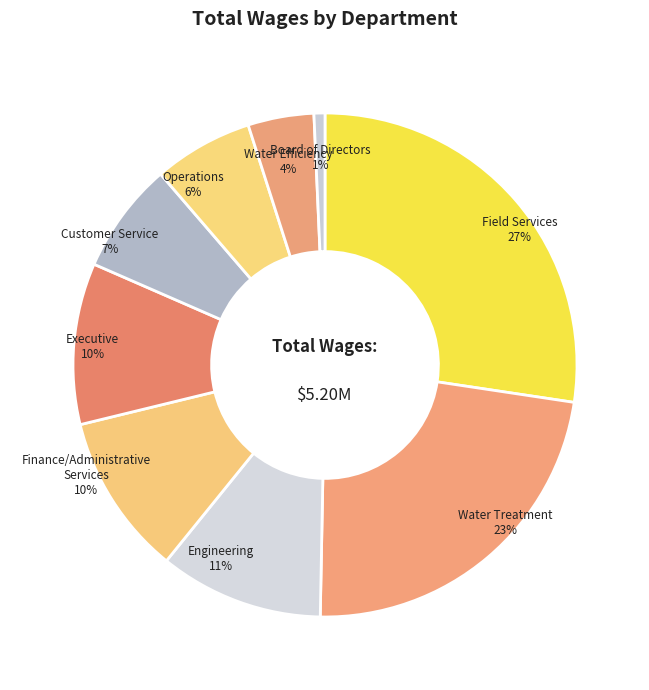

Count the number of slices in the pie.

9